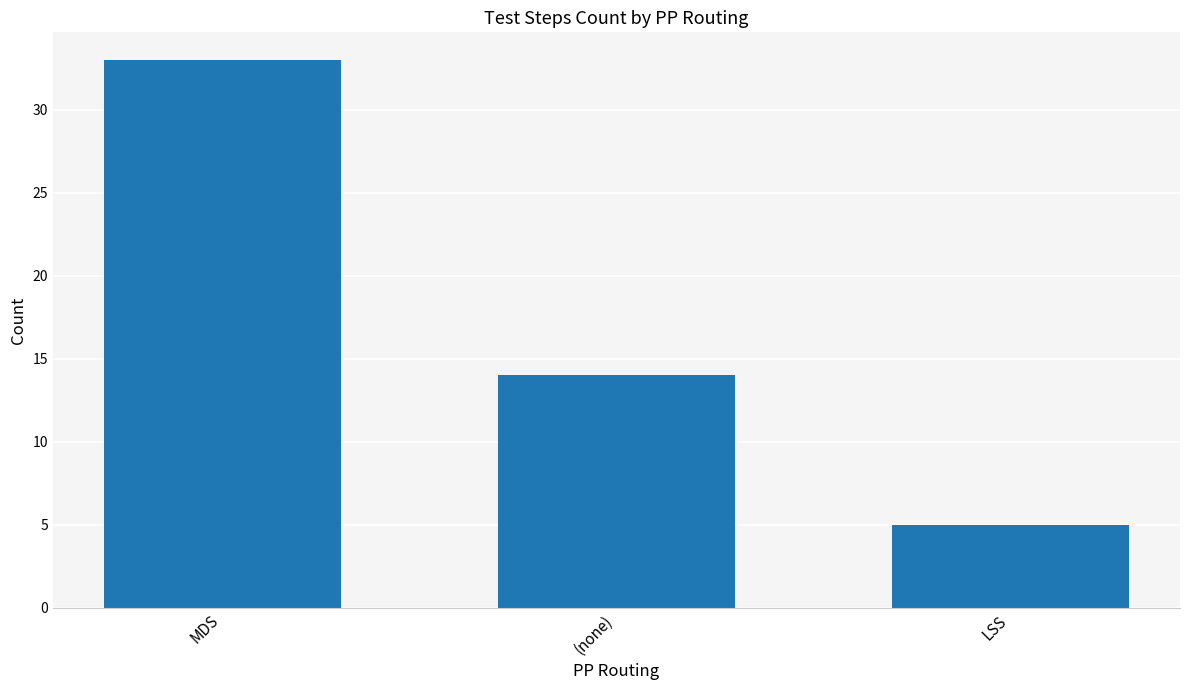

Where does the data first go above 14?

MDS